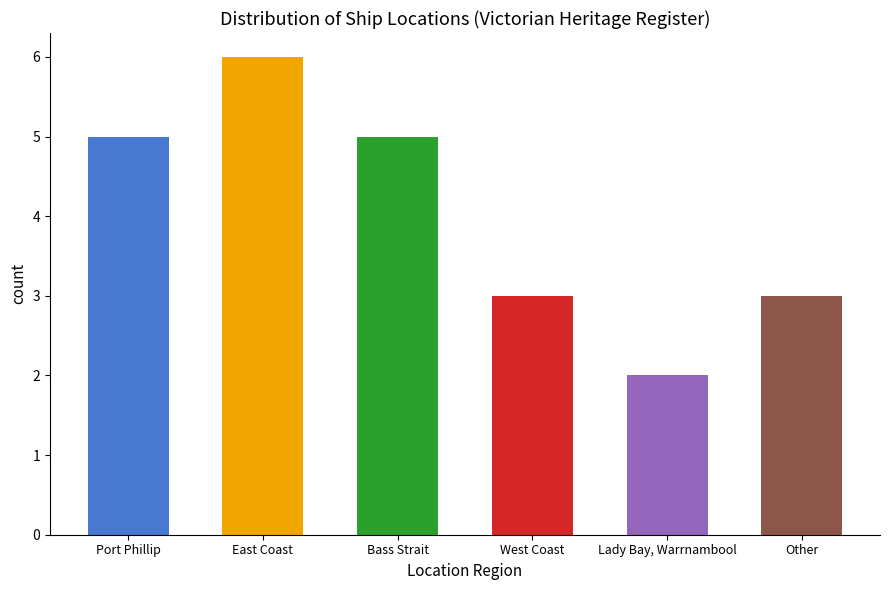

What is the difference between the values at Lady Bay, Warrnambool and East Coast?

4